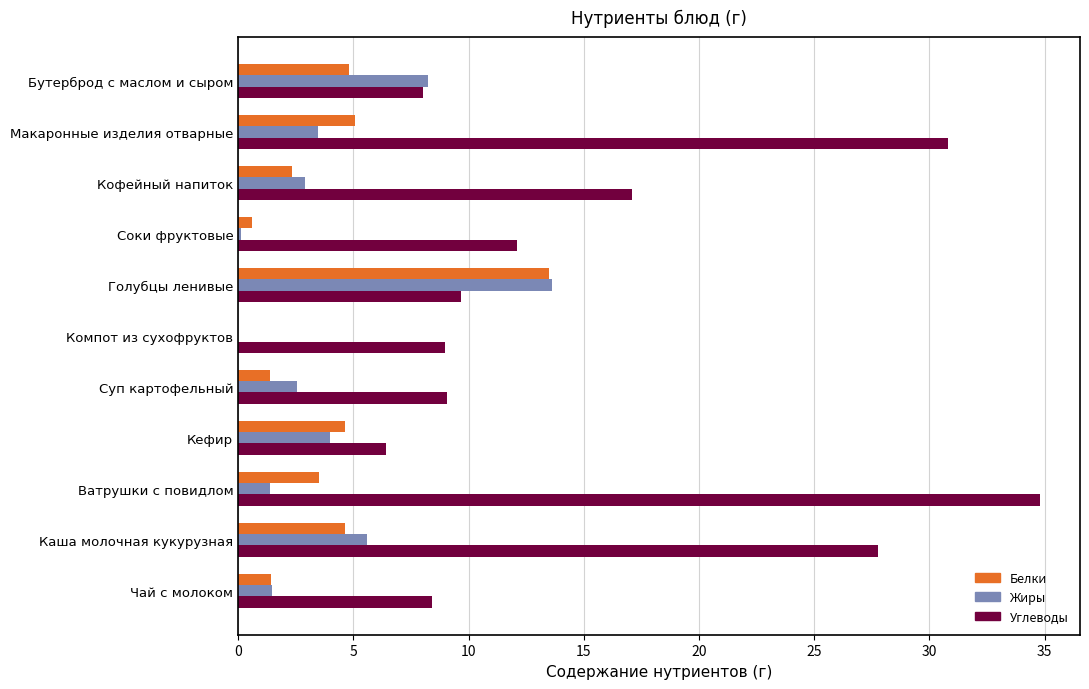

Where is Жиры nearest to the value 6?

Каша молочная кукурузная